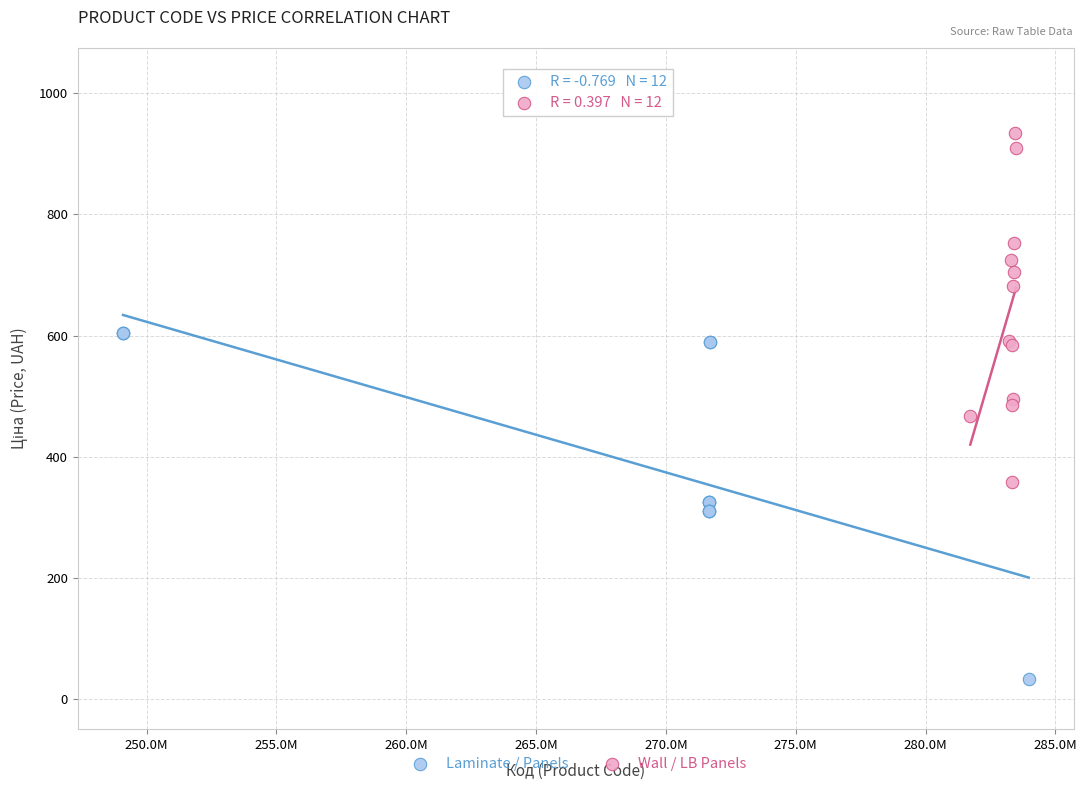

What are all the series names shown in the legend?

Laminate / Panels, Wall / LB Panels